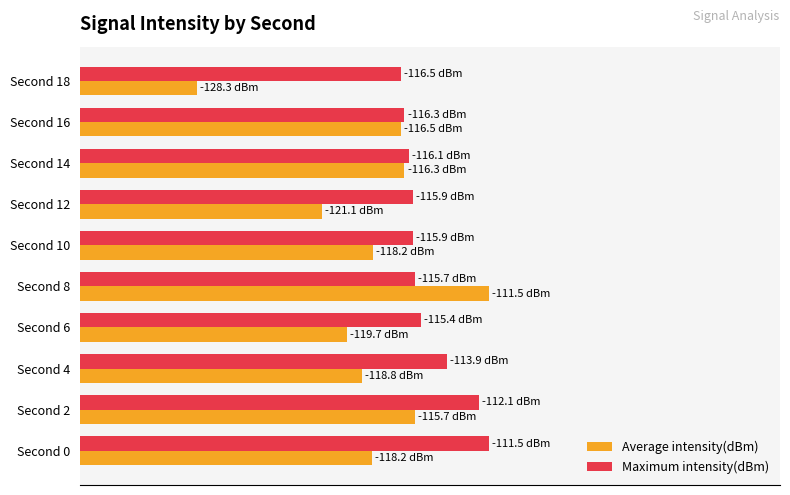

What are all the series names shown in the legend?

Average intensity(dBm), Maximum intensity(dBm)